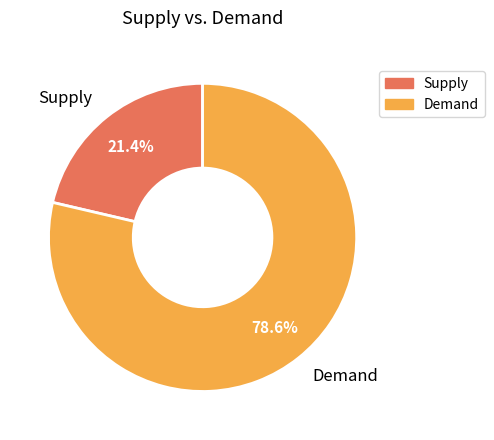

Between Supply and Demand, which is larger?

Demand